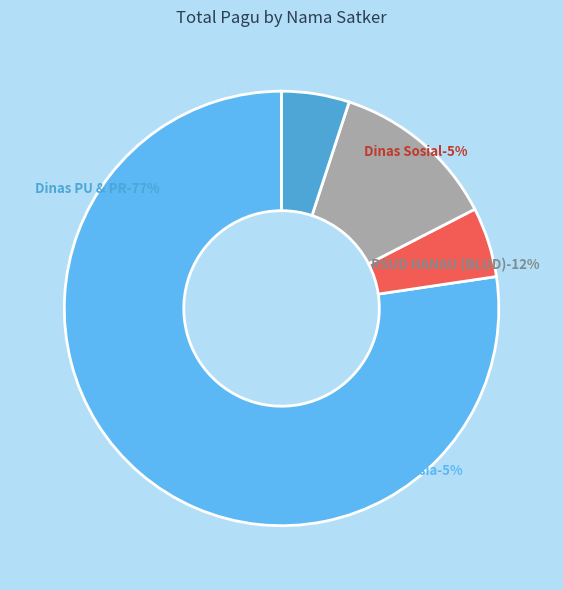

What percentage is the Badan Pengembangan Sumber Daya Manusia slice, to the nearest percent?

5%